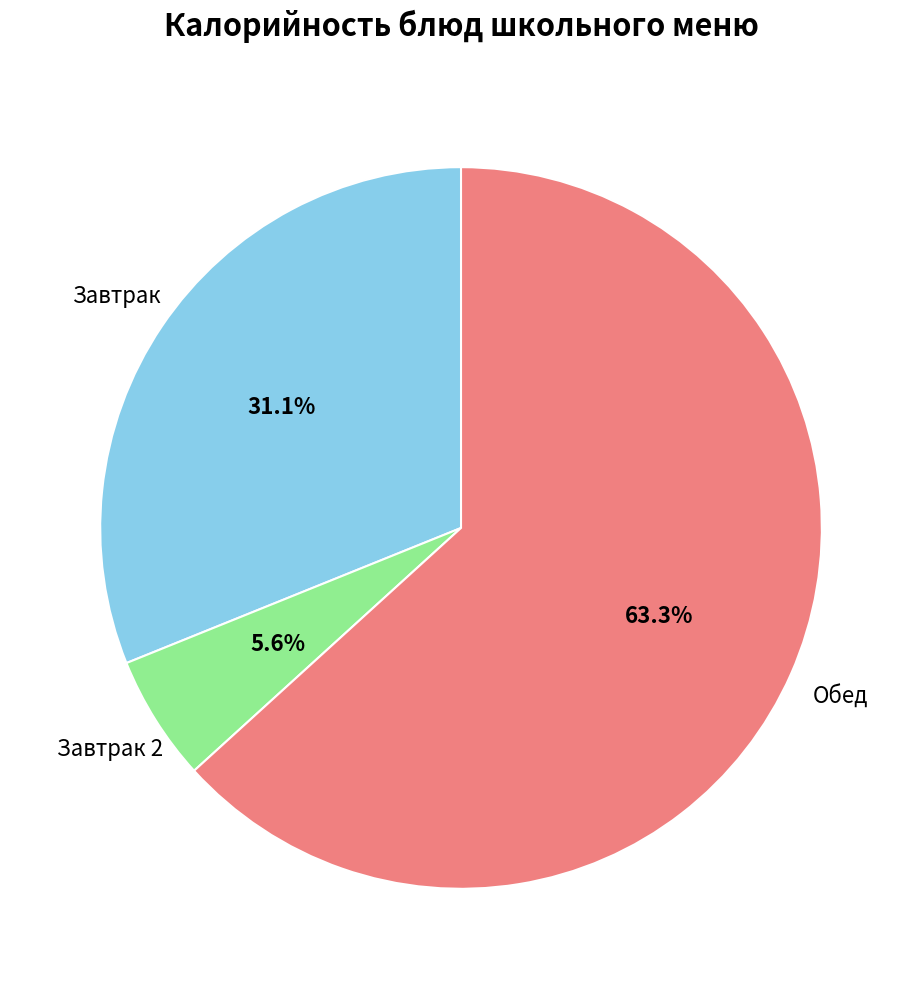

Which has a higher value, Завтрак 2 or Завтрак?

Завтрак